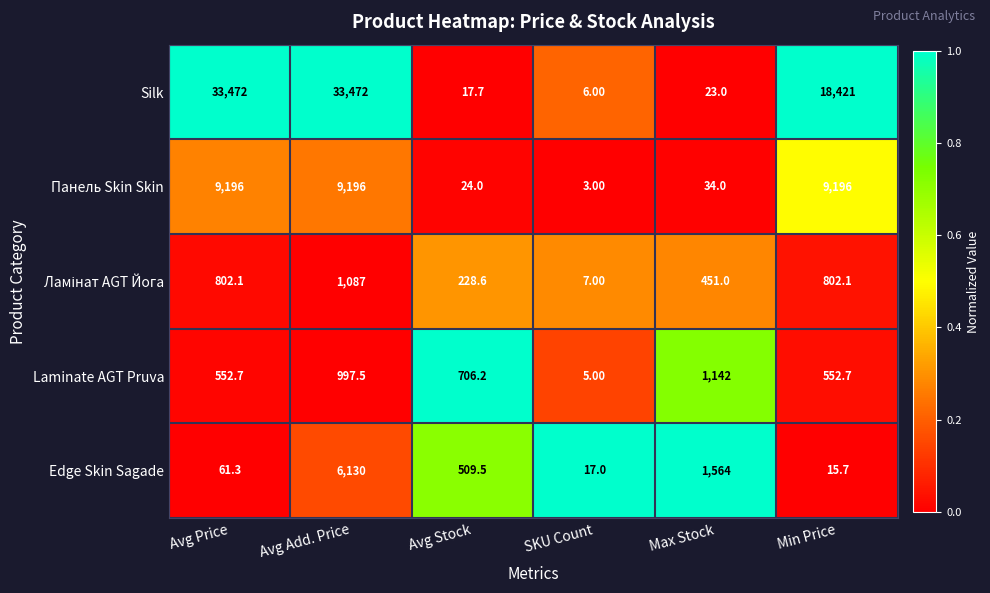

What is the total value across all series at Max Stock?

3214.0